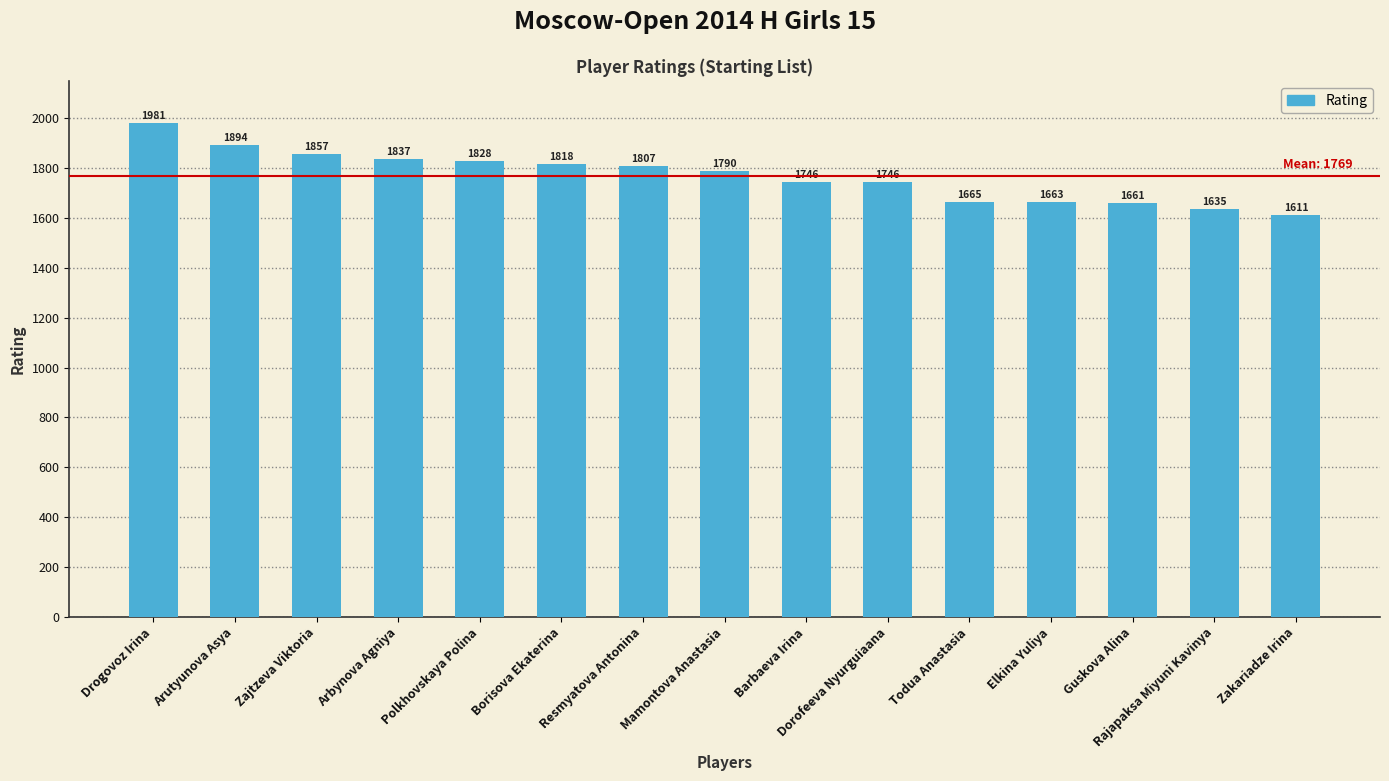

At which label is the value closest to 1796?

Mamontova Anastasia